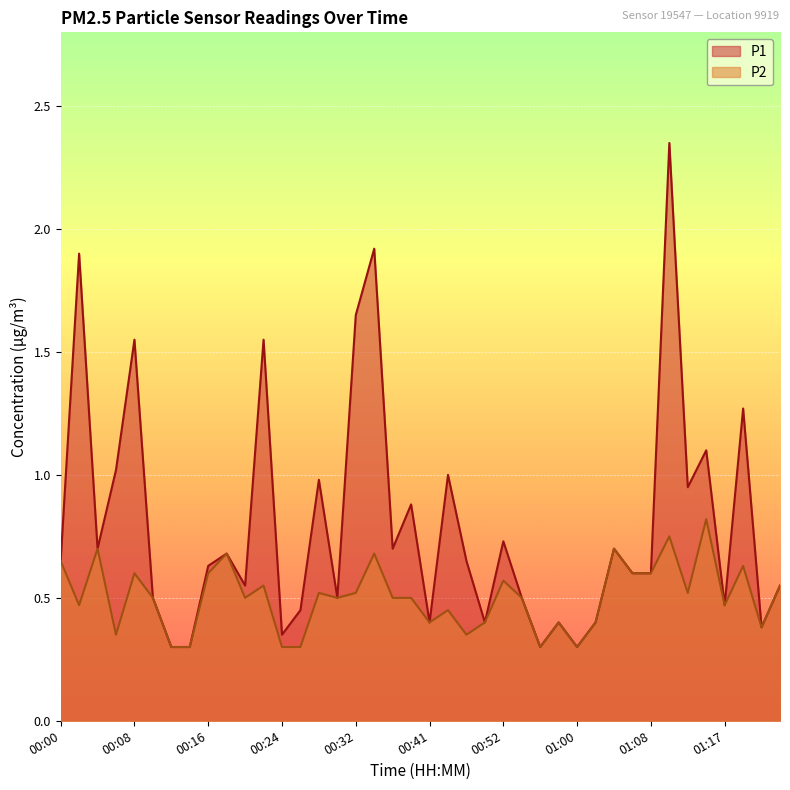

Between 00:52 and 01:08, which is larger?

00:52